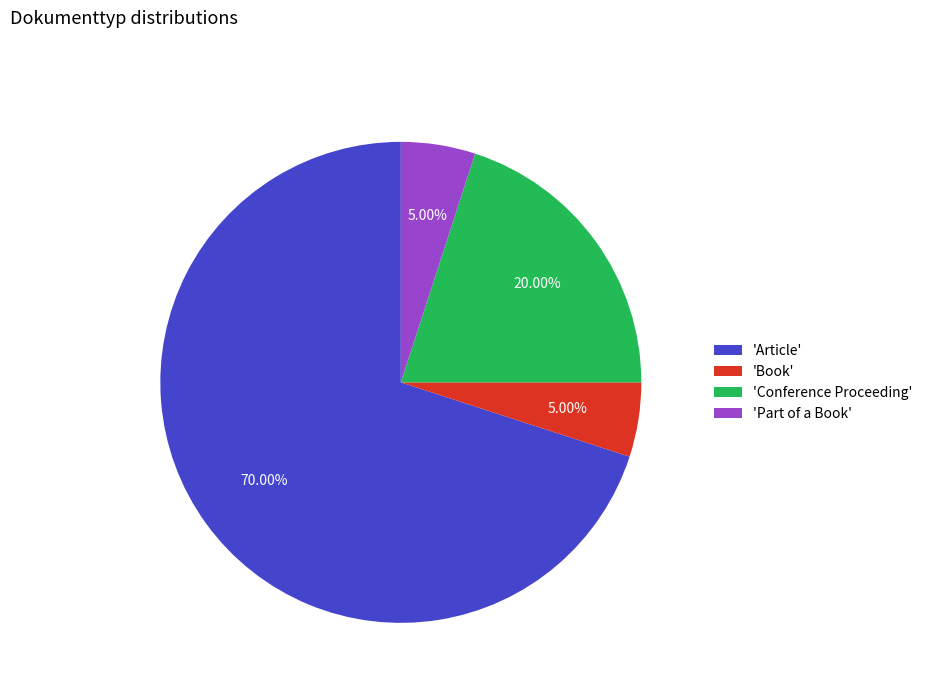

Count the number of slices in the pie.

4